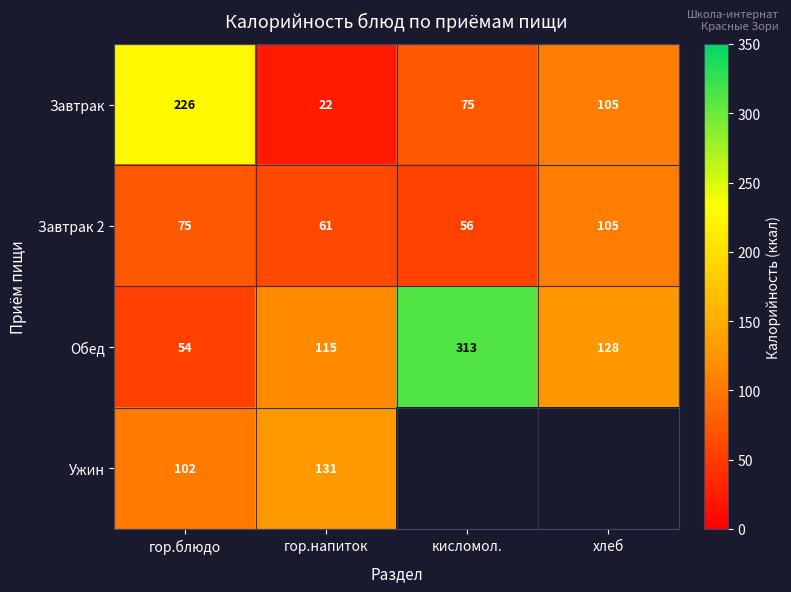

At гор.напиток, list the series in order from largest to smallest.

Ужин, Обед, Завтрак 2, Завтрак